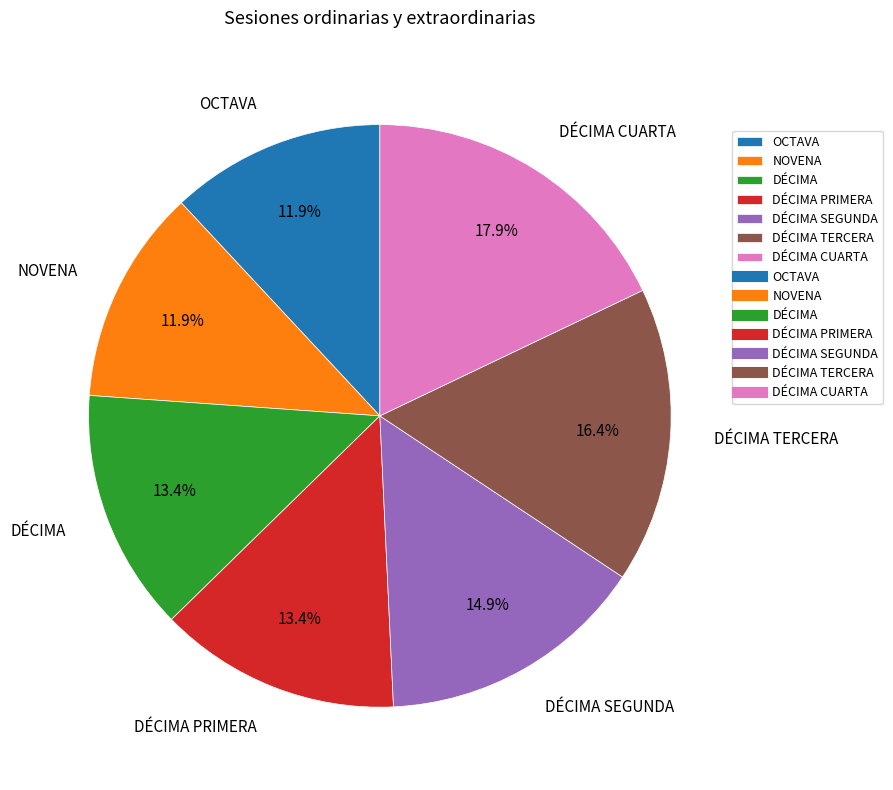

Which has a higher value, DÉCIMA CUARTA or DÉCIMA SEGUNDA?

DÉCIMA CUARTA